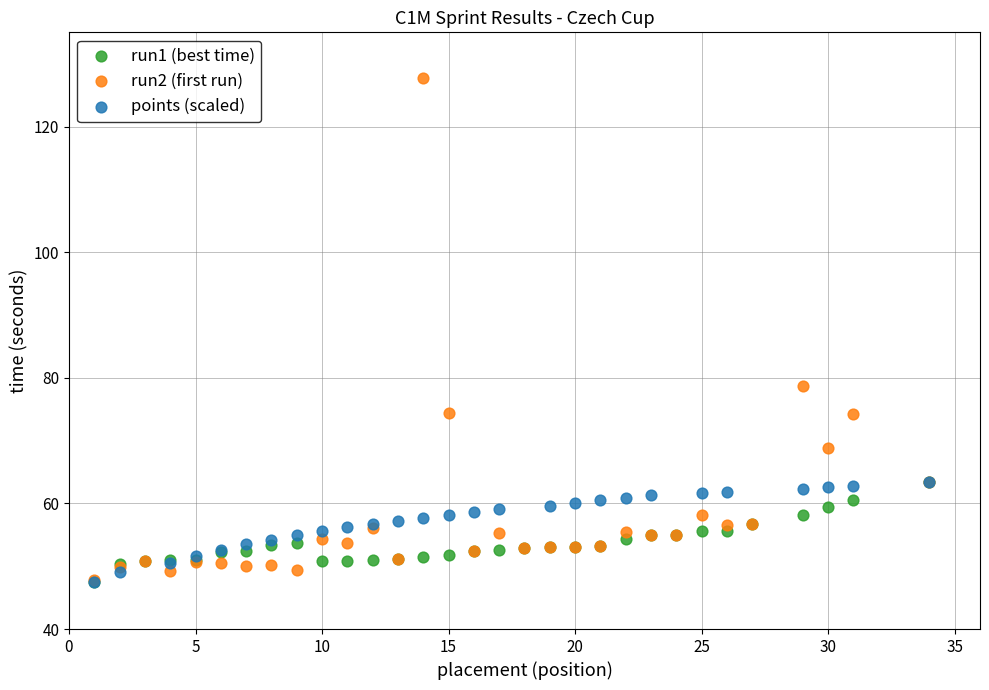

Which series contains the highest Y value?

run2 (first run)